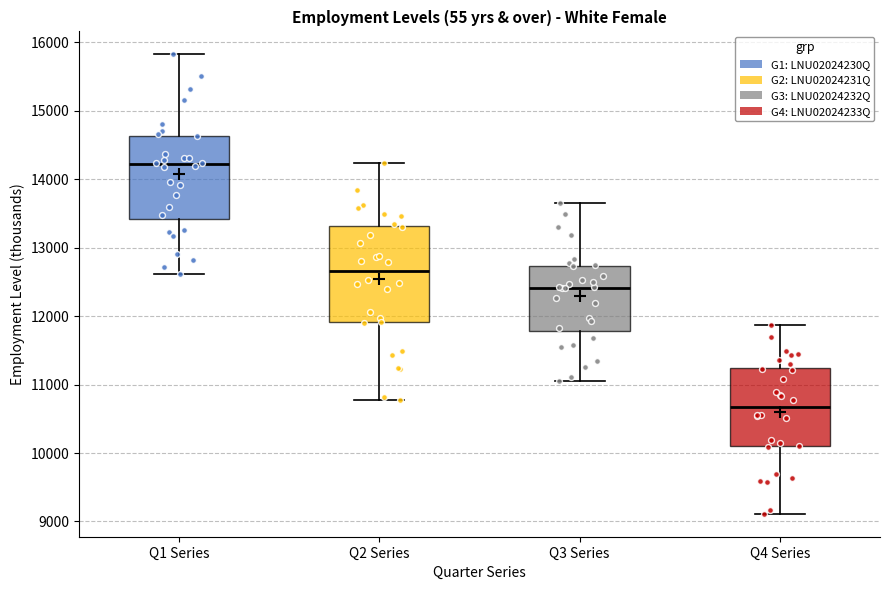

Which box's median line is the lowest?

Q4 Series